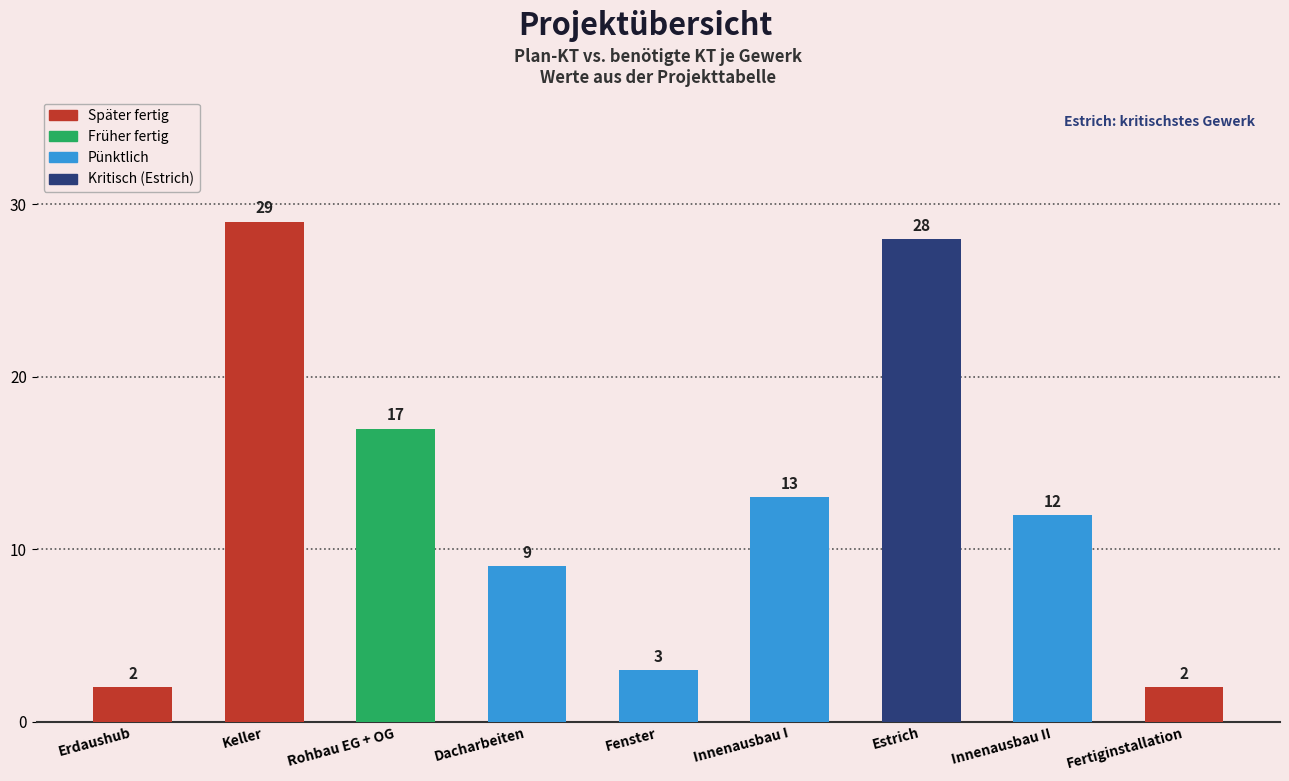

Reading left to right, list all the values displayed in this chart.

Erdaushub=2	Keller=29	Rohbau EG + OG=17	Dacharbeiten=9	Fenster=3	Innenausbau I=13	Estrich=28	Innenausbau II=12	Fertiginstallation=2